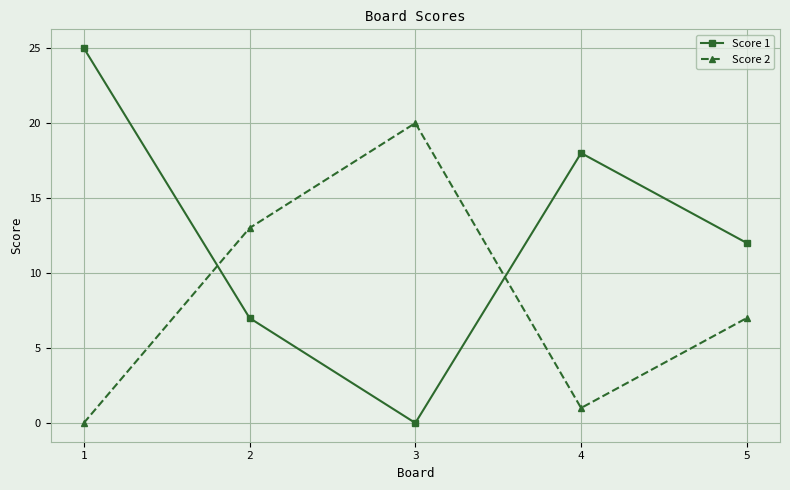

Is it true that Score 1 equals 10 at 2?

False